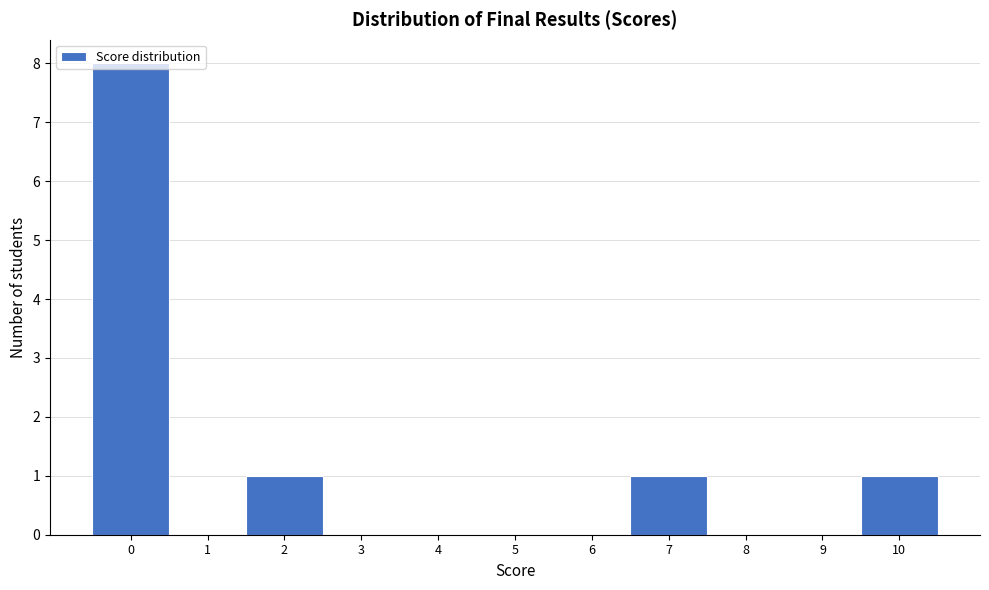

How tall is the bar that spans -0.5 to 0.5 on the x-axis? The values are not printed on the chart, so give them approximately, as read against the axis.

8